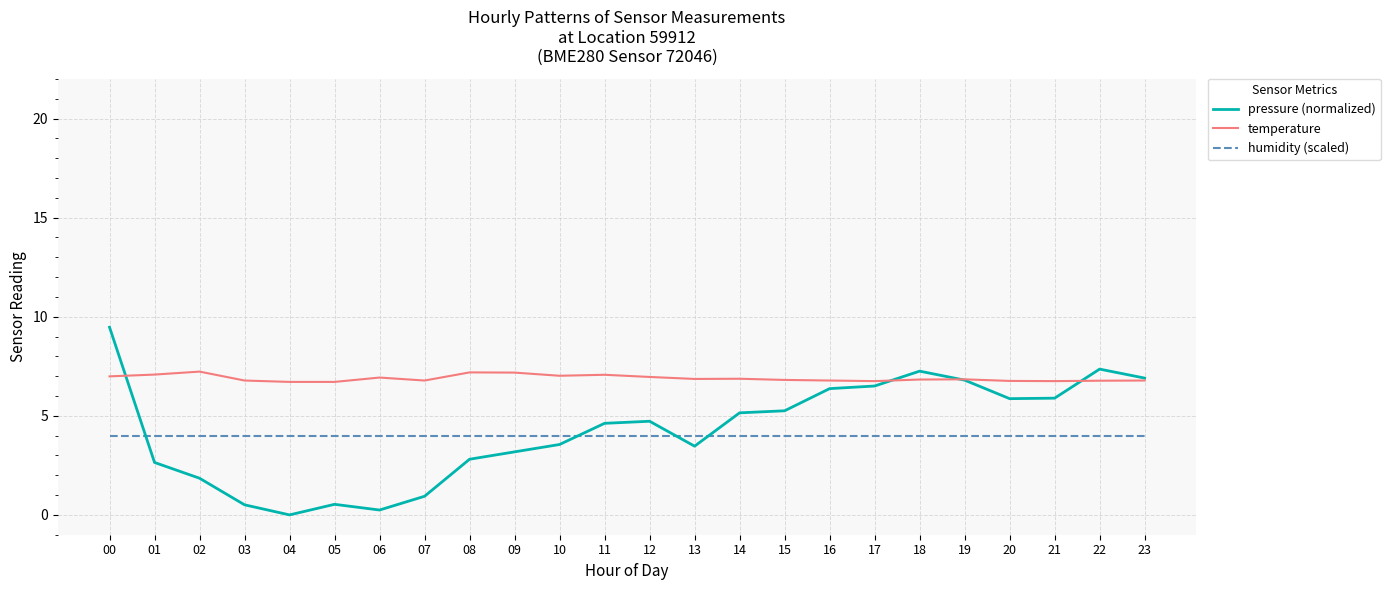

Rank the series by their maximum value, from highest to lowest.

pressure (normalized), temperature, humidity (scaled)